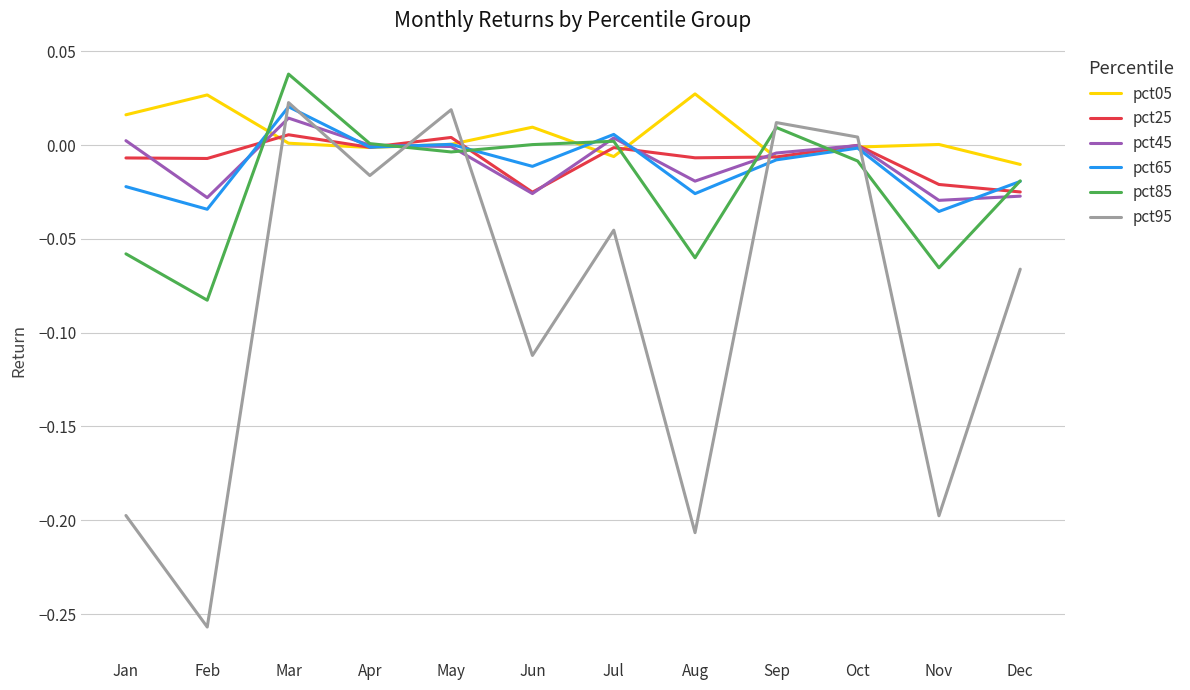

Which series has the largest range (max minus min)?

pct95